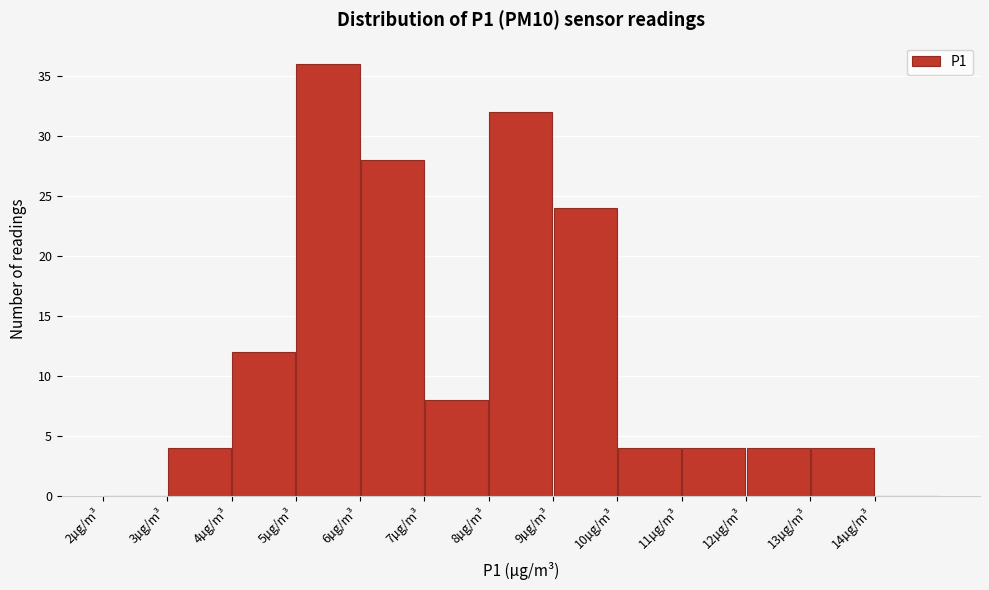

Reading left to right, list every bar in this chart as the range it spans on the x-axis followed by its height. The values are not printed on the chart, so give them approximately, as read against the axis.

2 to 3: 0
3 to 4: 4
4 to 5: 12
5 to 6: 36
6 to 7: 28
7 to 8: 8
8 to 9: 32
9 to 10: 24
10 to 11: 4
11 to 12: 4
12 to 13: 4
13 to 14: 4
14 to 15: 0